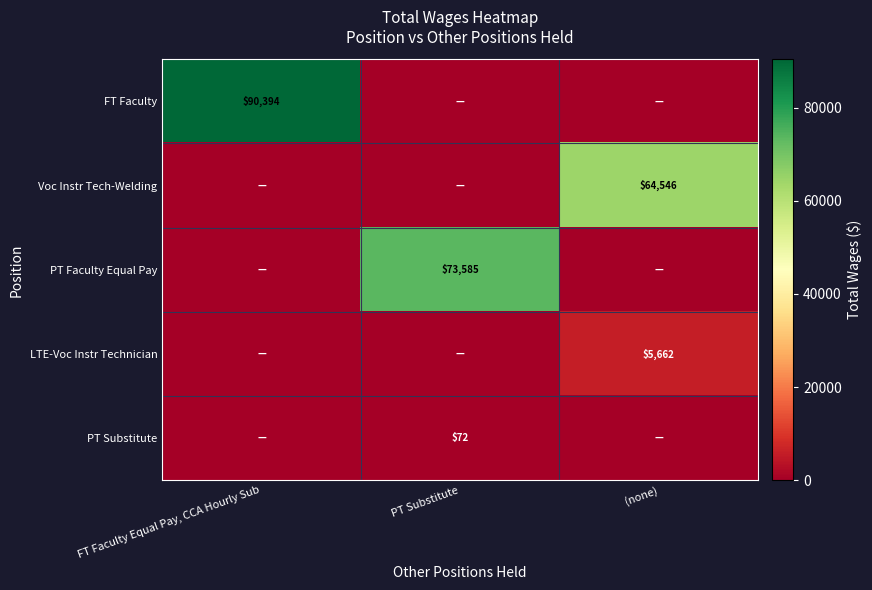

What is the total value across all series at PT Substitute?

73657